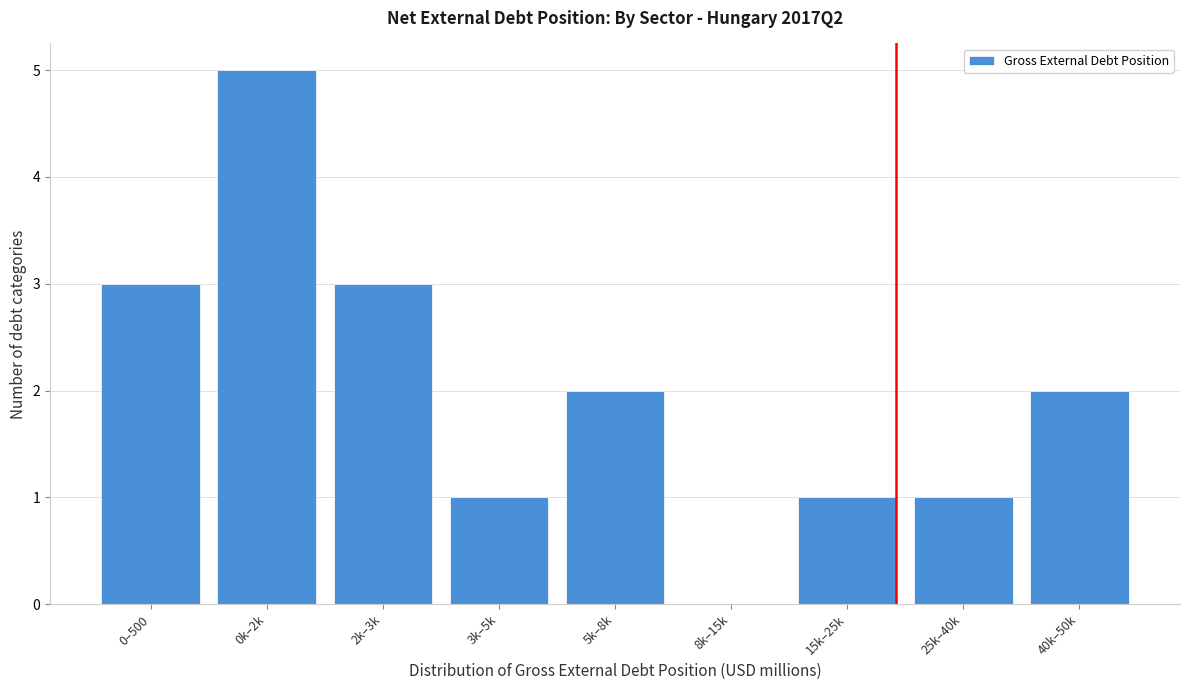

Reading left to right, list all the values displayed in this chart.

0–500=3	0k–2k=5	2k–3k=3	3k–5k=1	5k–8k=2	8k–15k=0	15k–25k=1	25k–40k=1	40k–50k=2